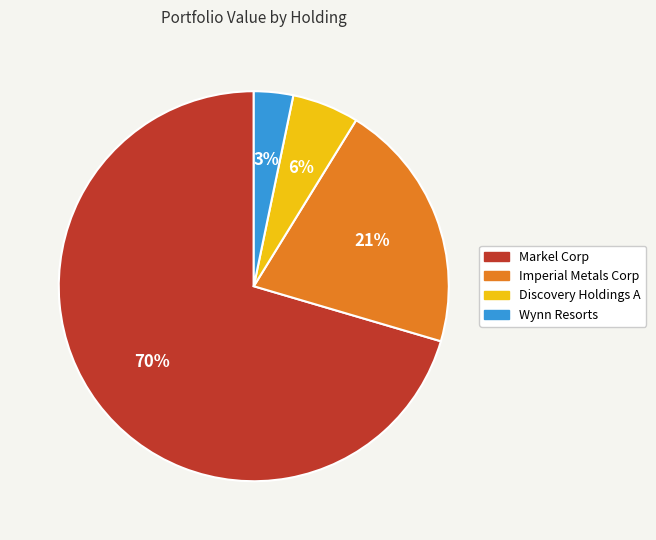

Which has a higher value, Imperial Metals Corp or Markel Corp?

Markel Corp